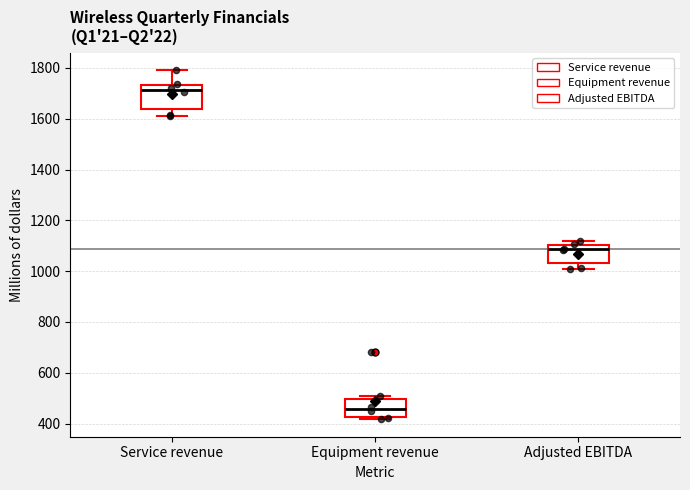

Where is the upper edge of the box for Adjusted EBITDA on the y-axis? The values are not printed on the chart, so give them approximately, as read against the axis.

1100